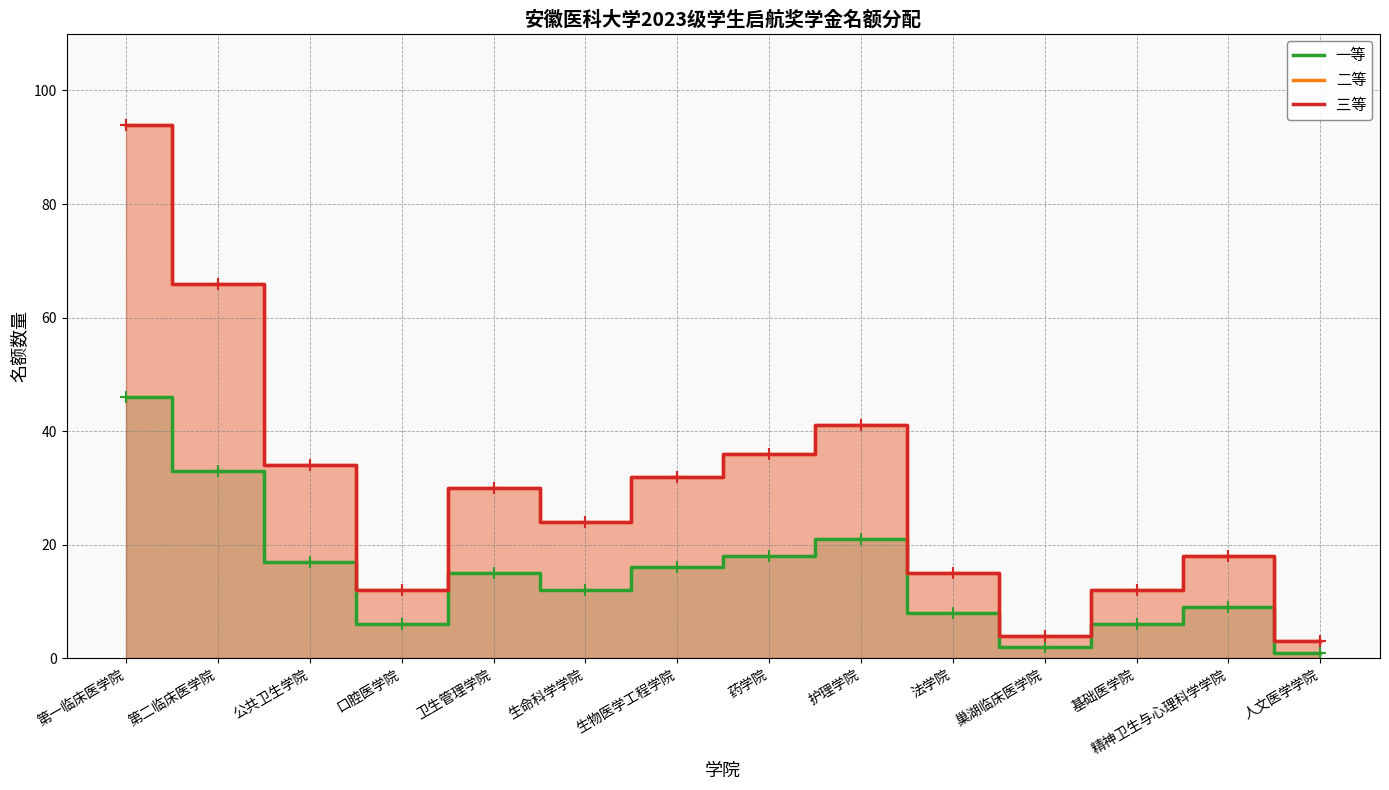

Is it true that 三等 equals 30 at 卫生管理学院?

True